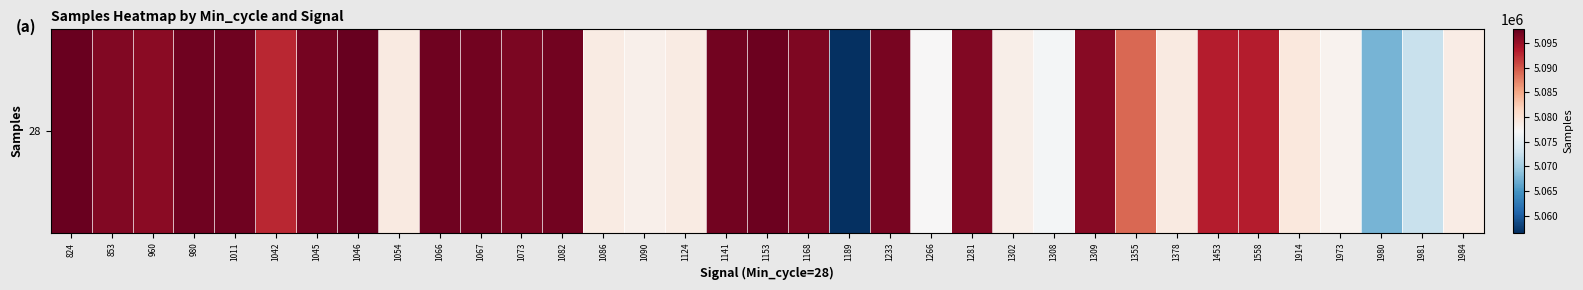

Between 1153 and 1233, which is larger?

1153